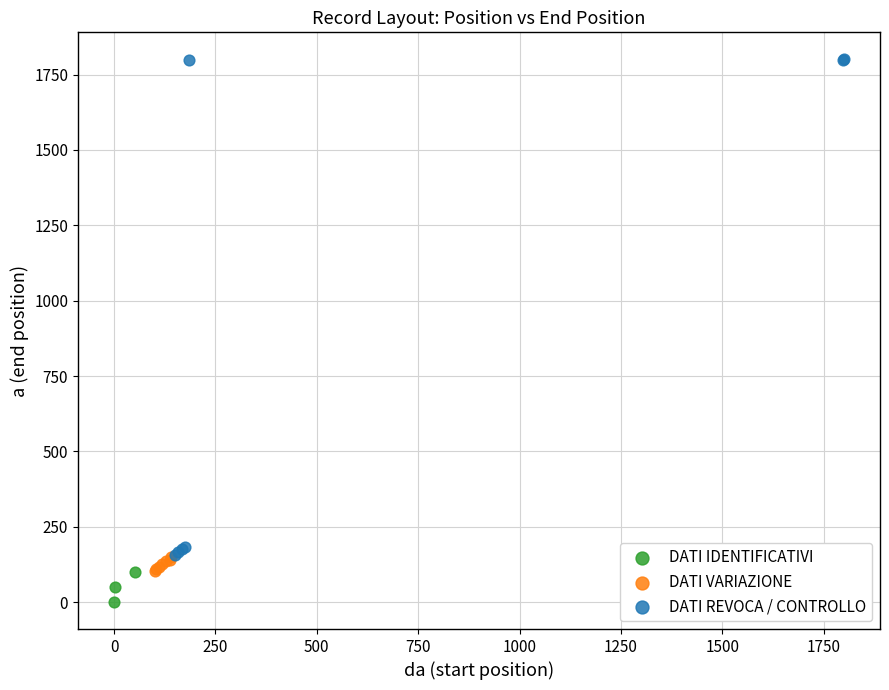

Which series contains the highest Y value?

DATI REVOCA / CONTROLLO